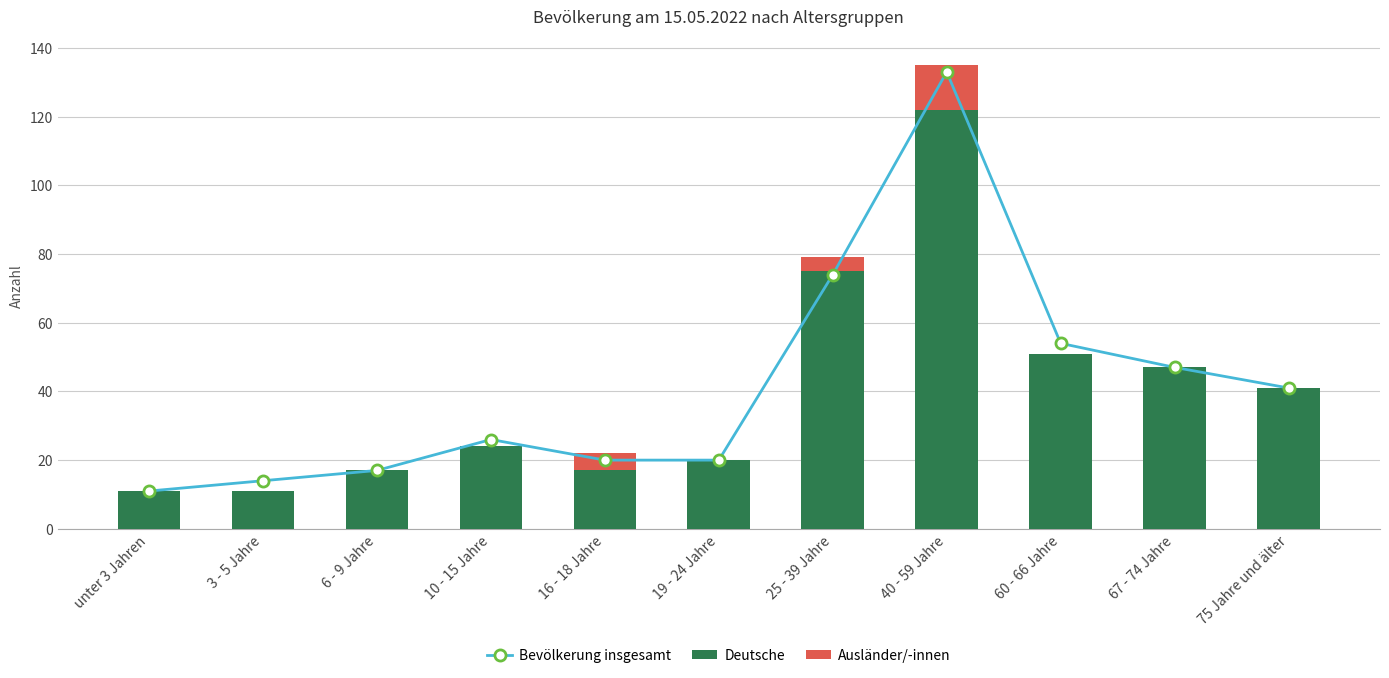

Where does the Bevölkerung insgesamt series first go above 26?

25 - 39 Jahre